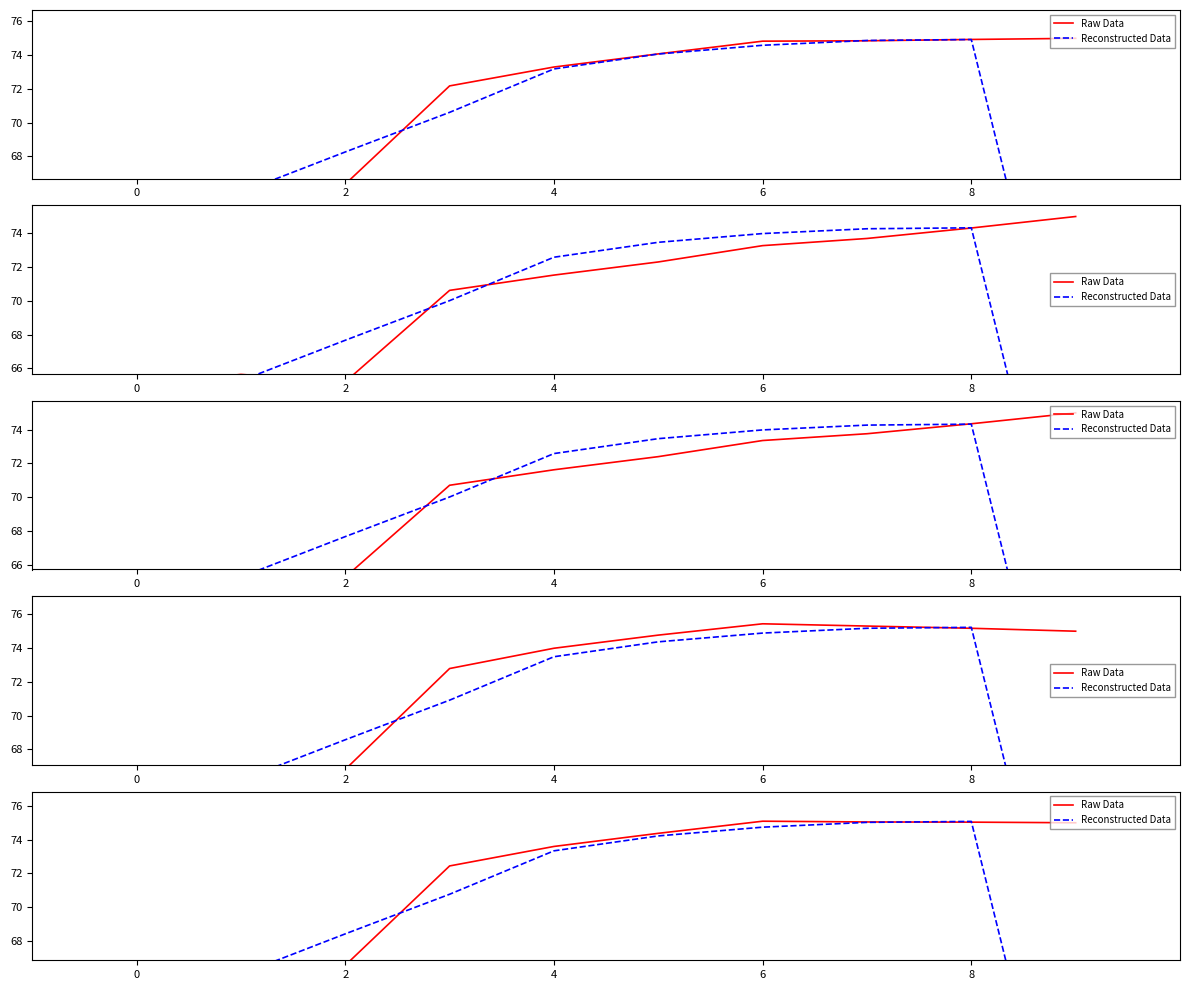

What is the minimum value shown in the chart?

43.9